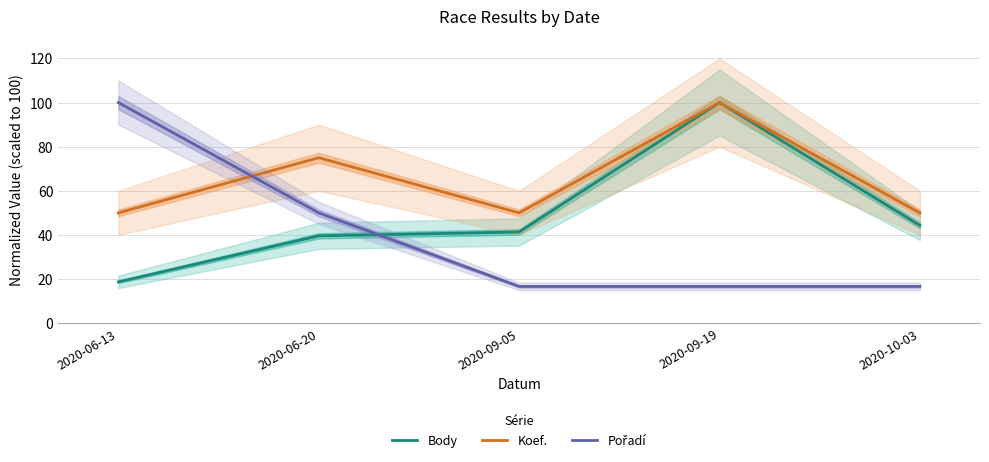

True or false: Body has a value of 10.7 at 2020-09-05.

False